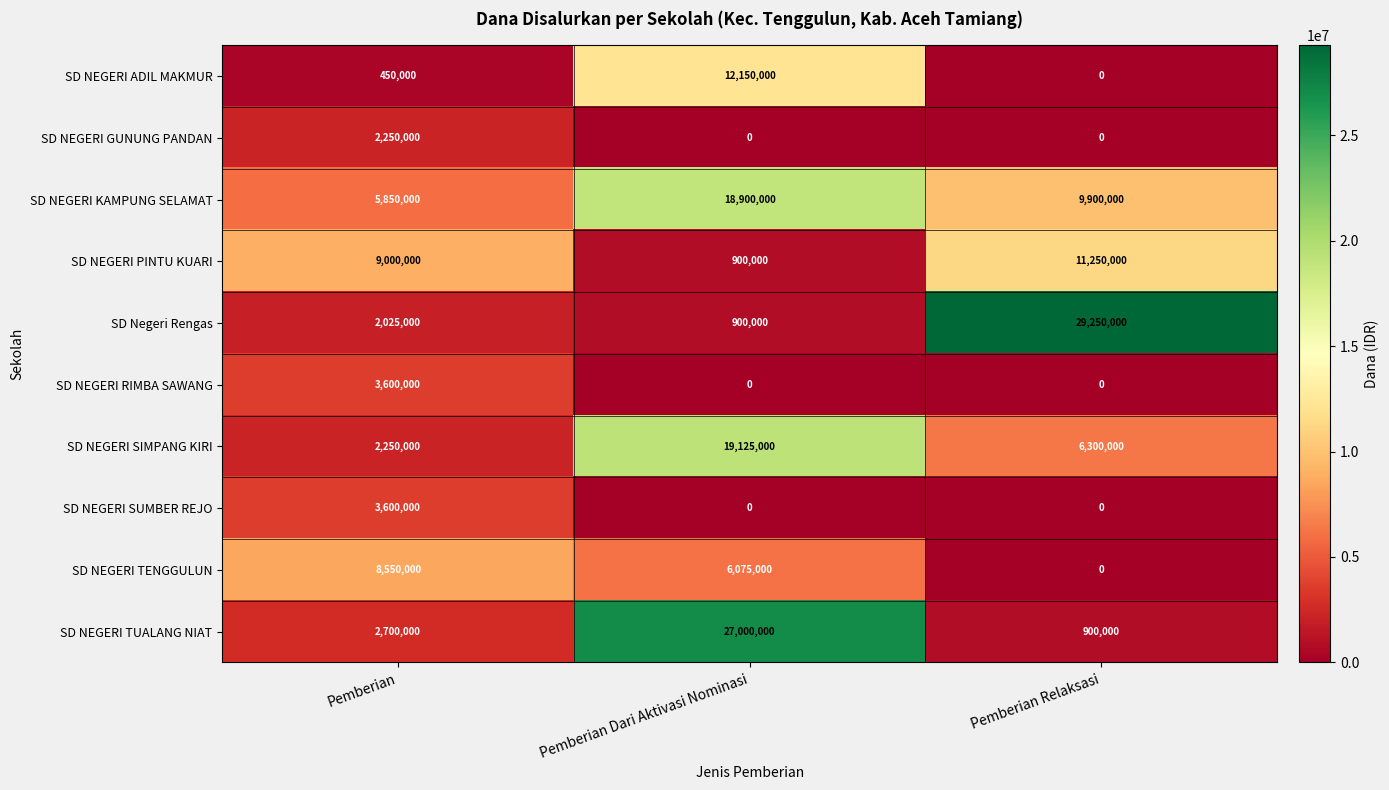

How many data points does each series have?

3